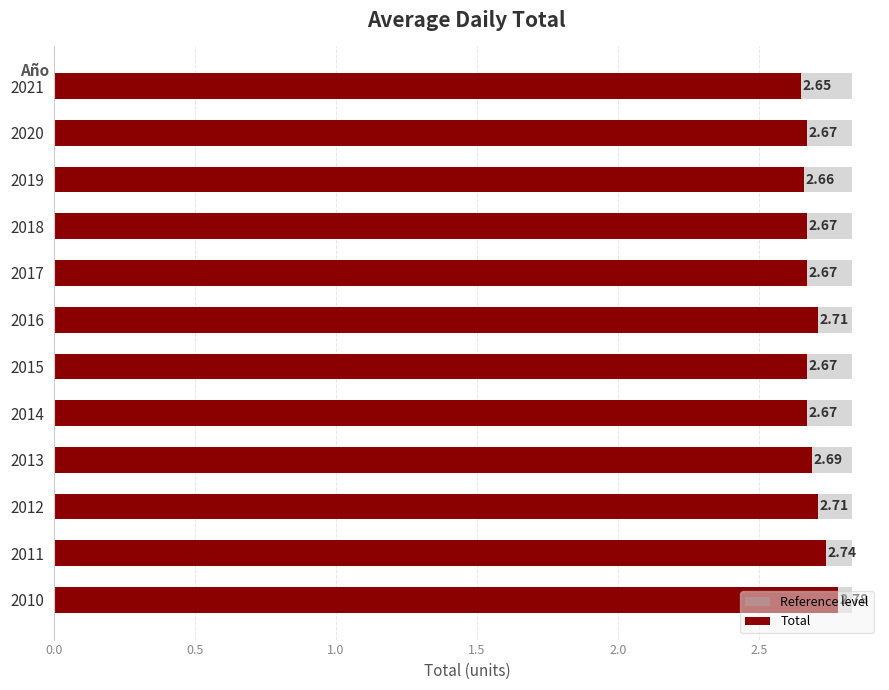

Which series changed the most between 1.0 and 2.0?

Total